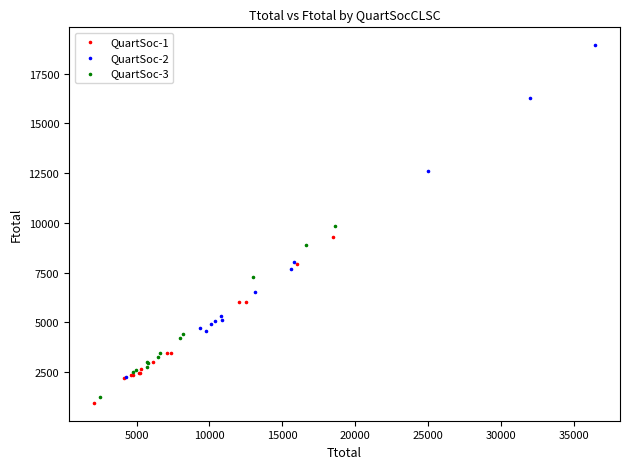

Which series has the widest spread of Y values?

QuartSoc-2